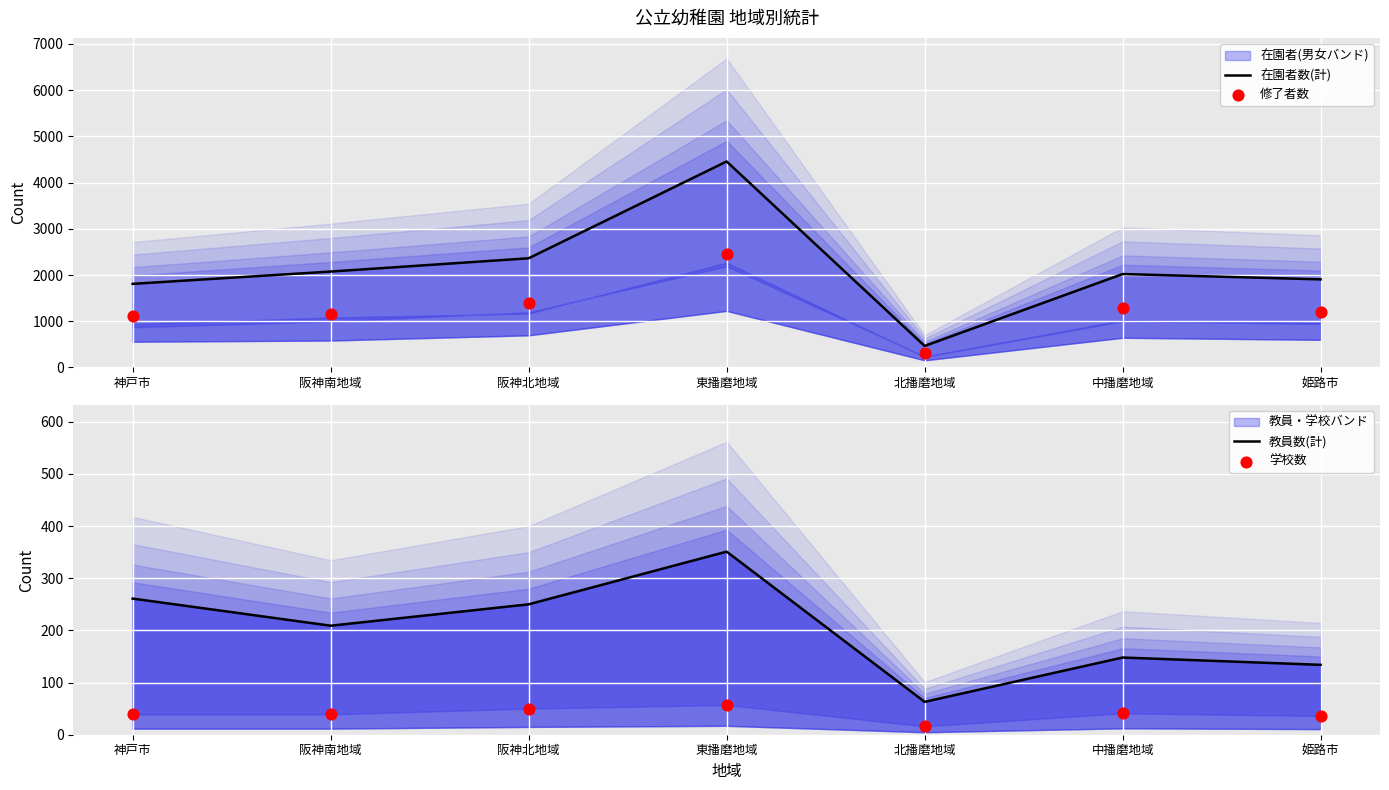

At how many categories does at least one series exceed 1929?

4